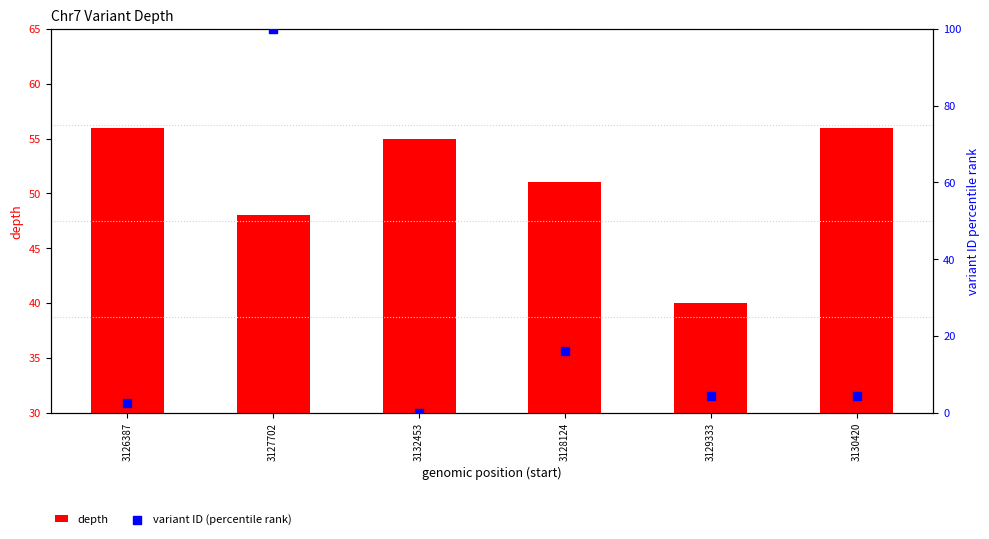

Which series reaches the maximum Y coordinate?

variant ID (percentile rank)